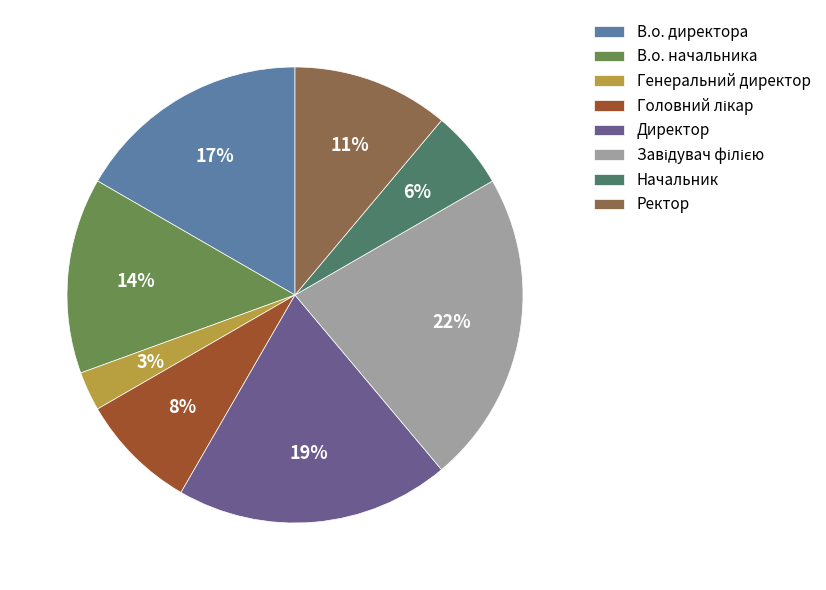

True or false: Генеральний директор accounts for 11% of the total.

False